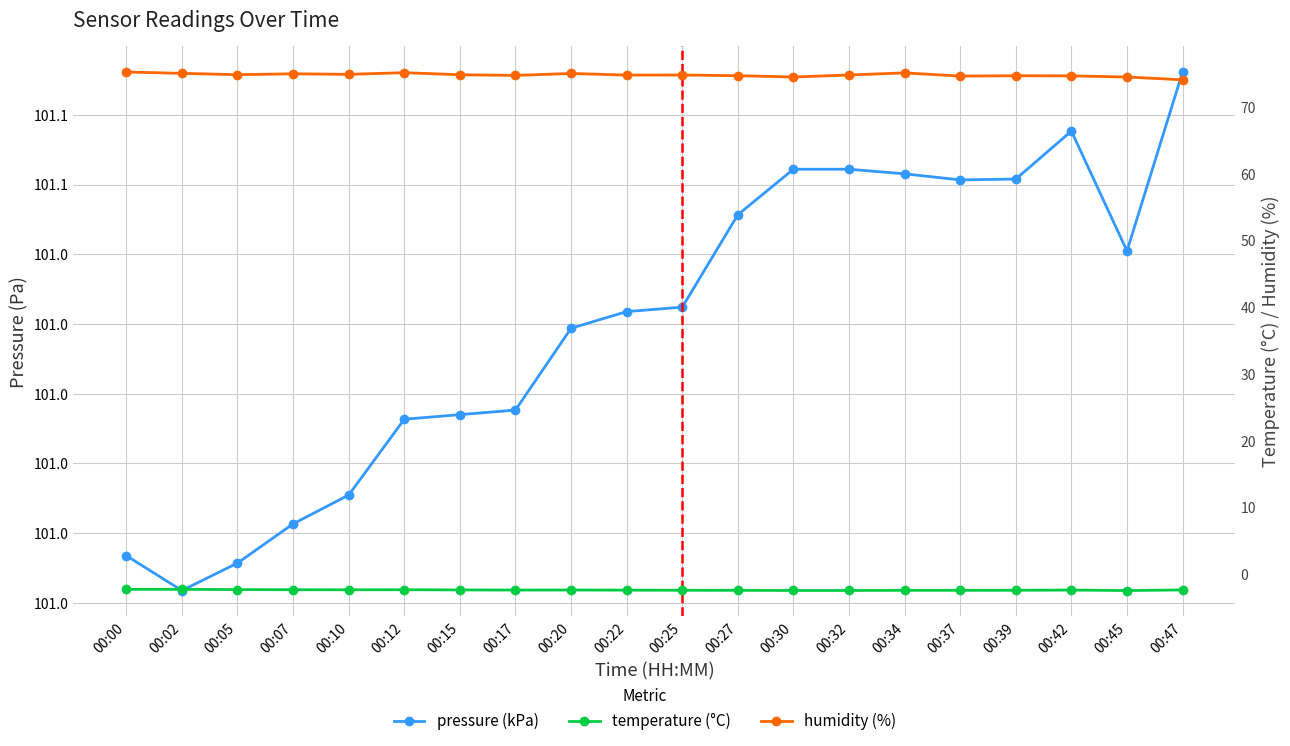

True or false: temperature (°C) has a value of -4.0 at 00:00.

False